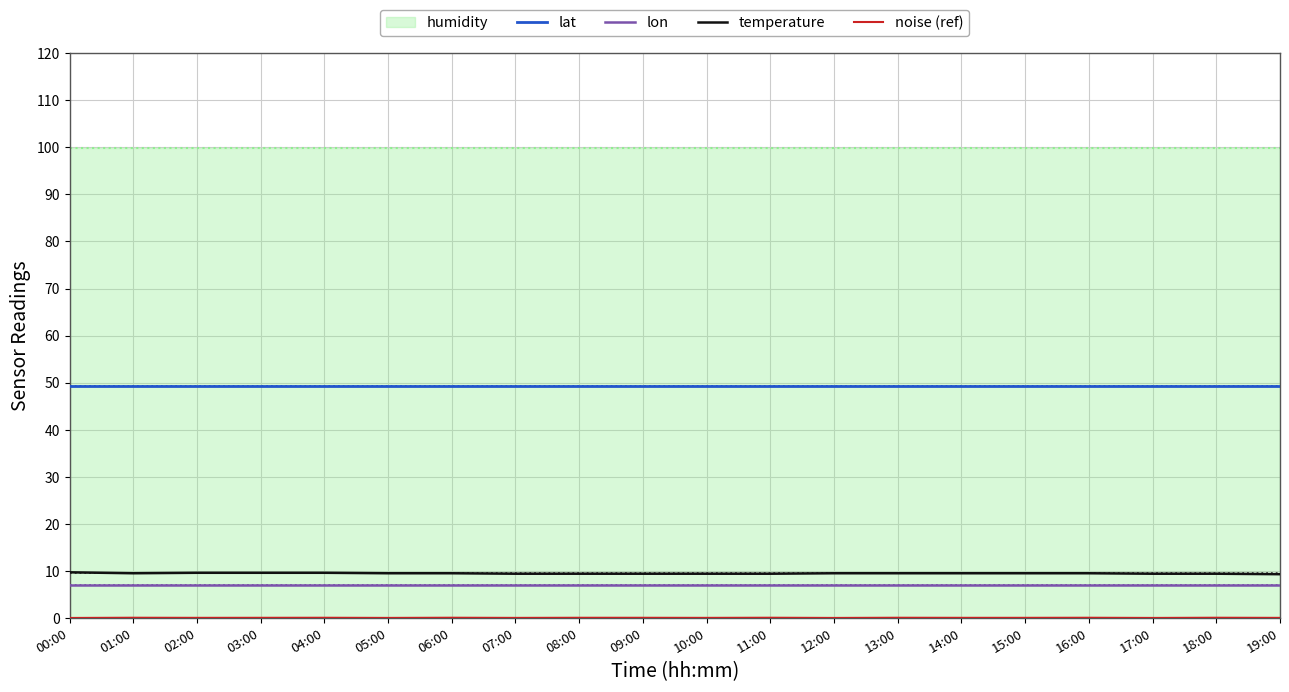

Is the value of temperature at 14:00 greater than the value of lat at 08:00?

No